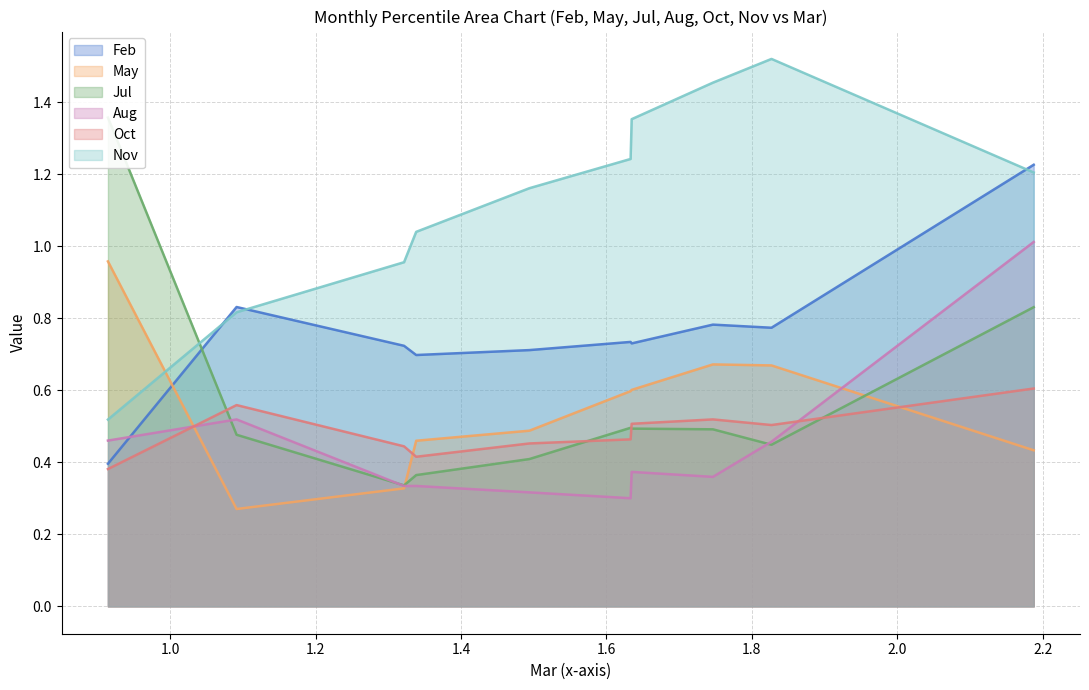

Which label corresponds to the largest value in the chart?

pct85